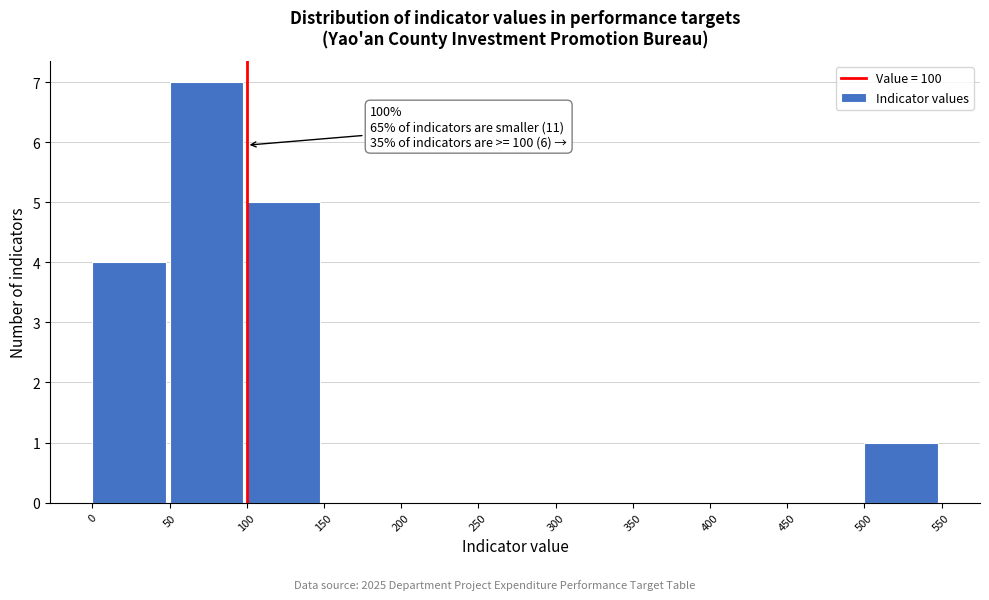

Over which range of the x-axis is the bar tallest?

50 to 100